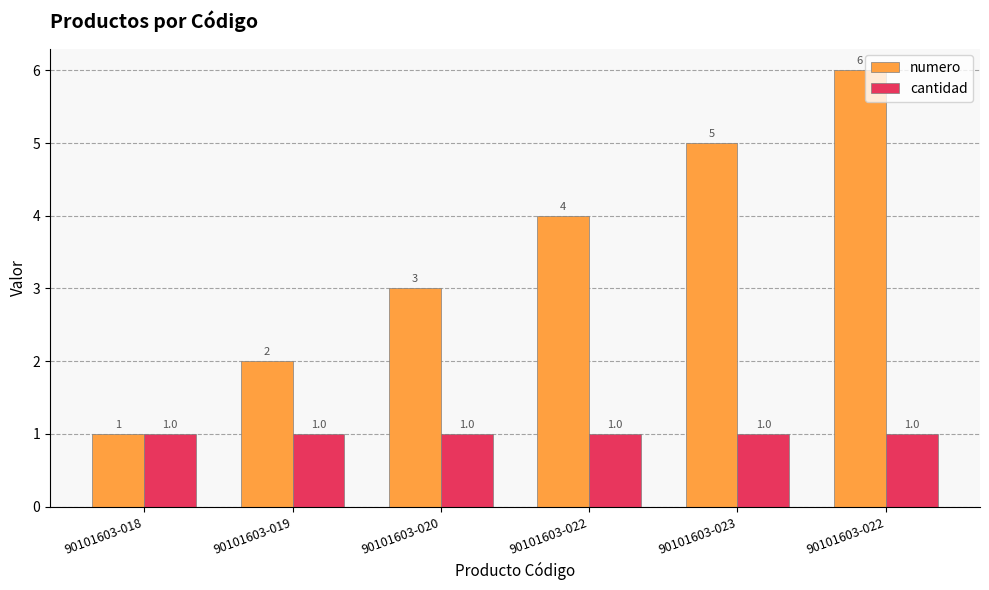

What is the lowest value of the numero series?

1